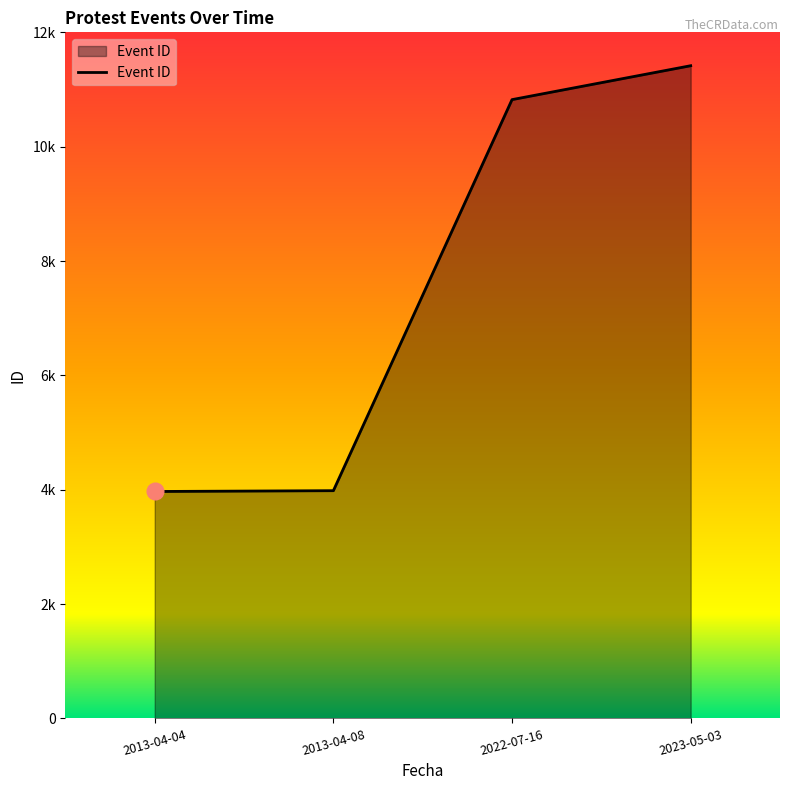

What is the value of the 3rd point from the left?

10823